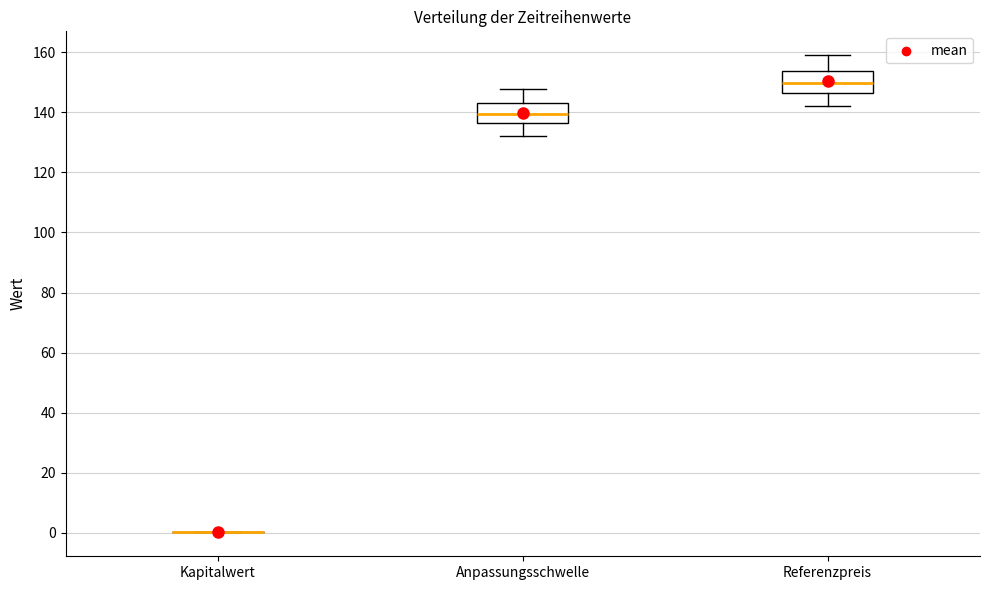

Reading left to right, read every box against the y-axis: the position of its median line, the range the box covers, and the ends of its whiskers. The values are not printed on the chart, so give them approximately, as read against the axis.

Kapitalwert: box collapsed to a line at 0, whiskers 0 to 0
Anpassungsschwelle: median 140, box 136 to 144, whiskers 132 to 148
Referenzpreis: median 150, box 146 to 154, whiskers 142 to 160